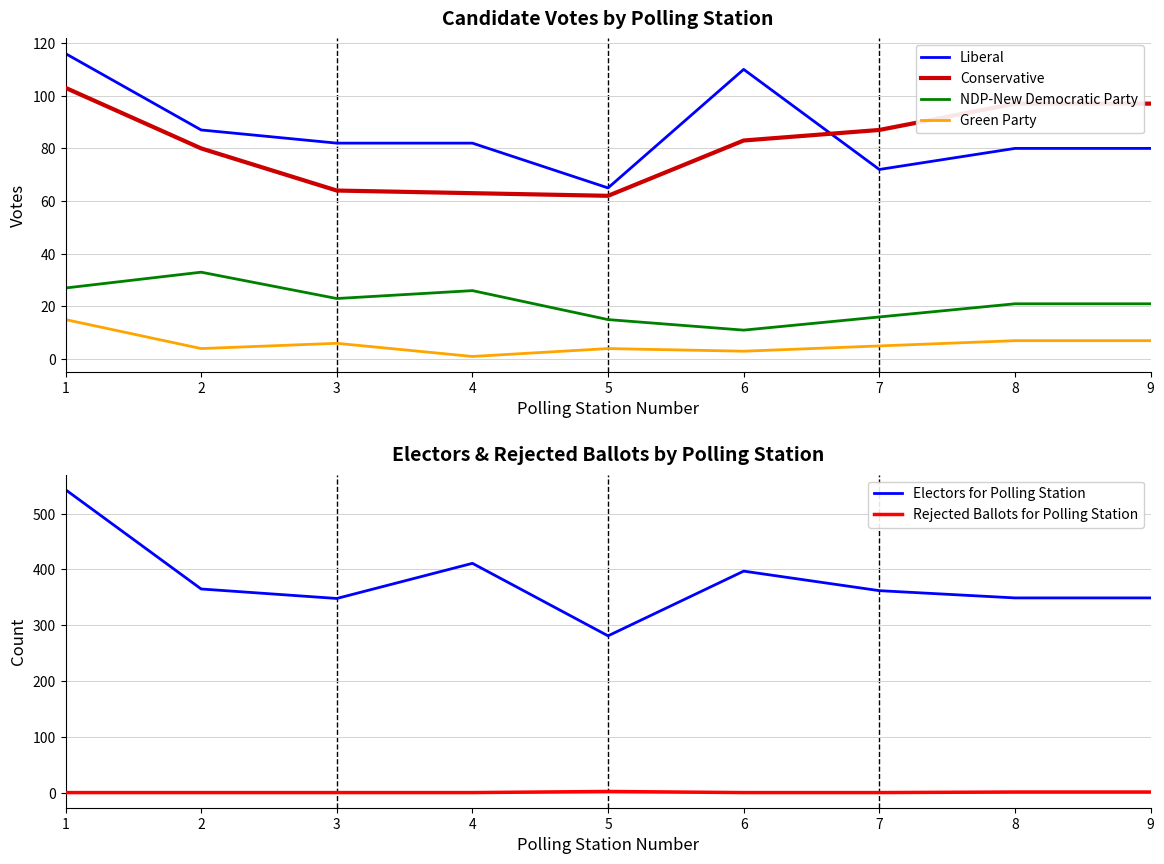

Which category has the lowest value in the NDP-New Democratic Party series?

6